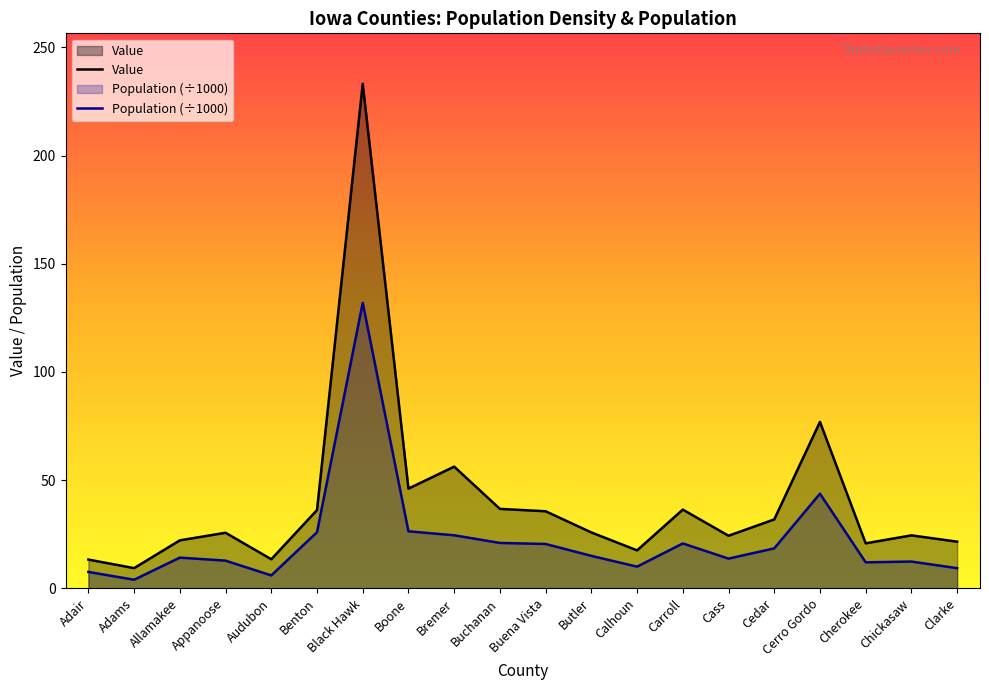

Reading left to right, extract all data points from this chart.

Value: Adair=13.3	Adams=9.3	Allamakee=22.1	Appanoose=25.6	Audubon=13.4	Benton=36.1	Black Hawk=233.2	Boone=46.1	Bremer=56.2	Buchanan=36.7	Buena Vista=35.6	Butler=25.8	Calhoun=17.5	Carroll=36.4	Cass=24.3	Cedar=31.8	Cerro Gordo=76.9	Cherokee=20.8	Chickasaw=24.4	Clarke=21.5
Population: Adair=7.5	Adams=3.9	Allamakee=14.2	Appanoose=12.8	Audubon=5.9	Benton=25.9	Black Hawk=131.9	Boone=26.3	Bremer=24.5	Buchanan=20.9	Buena Vista=20.5	Butler=15.0	Calhoun=10.0	Carroll=20.7	Cass=13.7	Cedar=18.4	Cerro Gordo=43.7	Cherokee=12.0	Chickasaw=12.3	Clarke=9.3